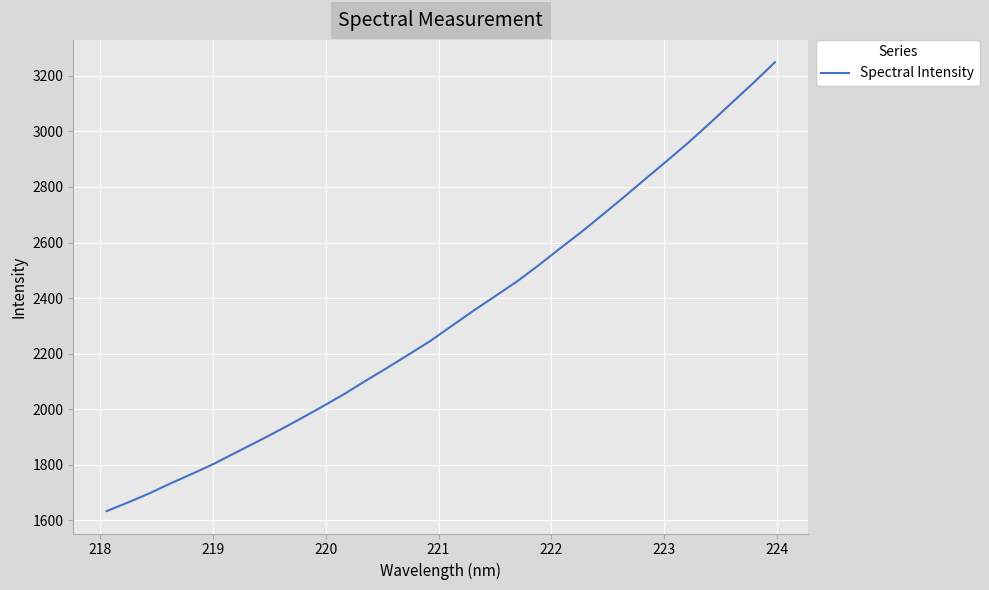

What is the smallest value displayed?

1633.2